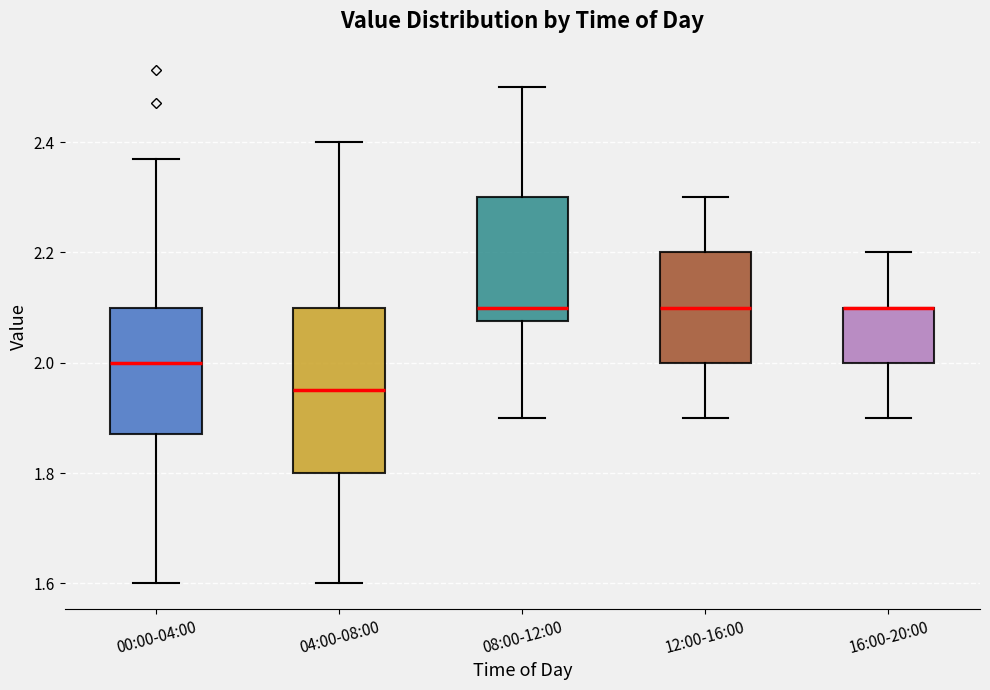

Reading left to right, read every box against the y-axis: the position of its median line, the range the box covers, and the ends of its whiskers. The values are not printed on the chart, so give them approximately, as read against the axis.

00:00-04:00: median 2.00, box 1.88 to 2.10, whiskers 1.60 to 2.38
04:00-08:00: median 1.96, box 1.80 to 2.10, whiskers 1.60 to 2.40
08:00-12:00: median 2.10, box 2.08 to 2.30, whiskers 1.90 to 2.50
12:00-16:00: median 2.10, box 2.00 to 2.20, whiskers 1.90 to 2.30
16:00-20:00: median 2.10 (drawn on the box's upper edge), box 2.00 to 2.10, whiskers 1.90 to 2.20